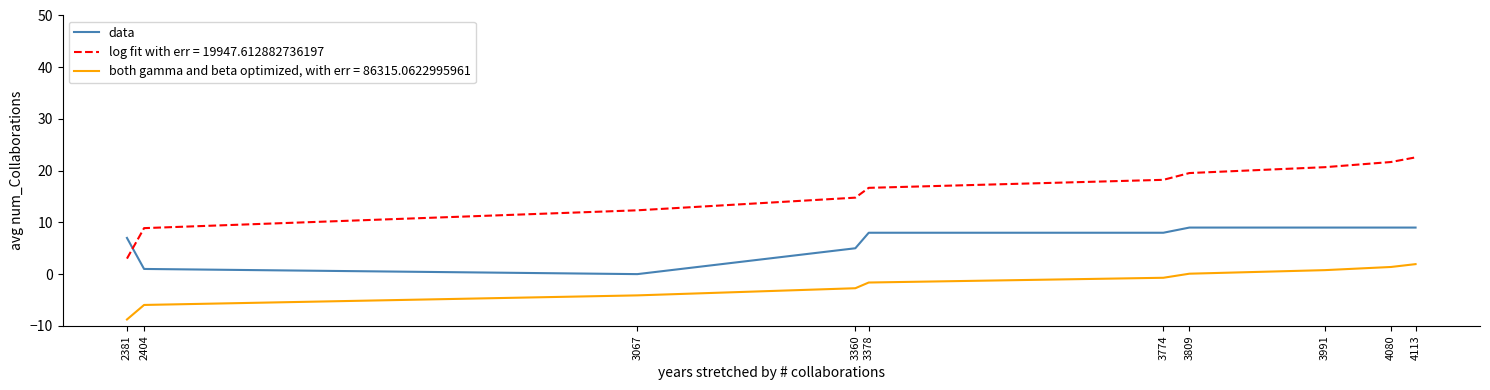

What is the difference between the highest and lowest values at 3378?

18.3